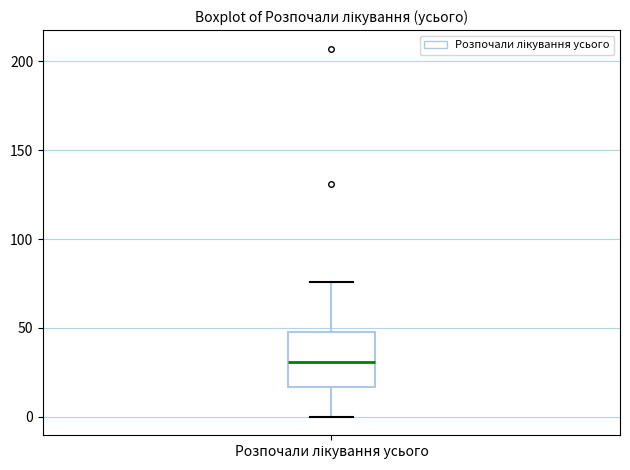

Where is the lower edge of the box for Розпочали лікування усього on the y-axis? The values are not printed on the chart, so give them approximately, as read against the axis.

15